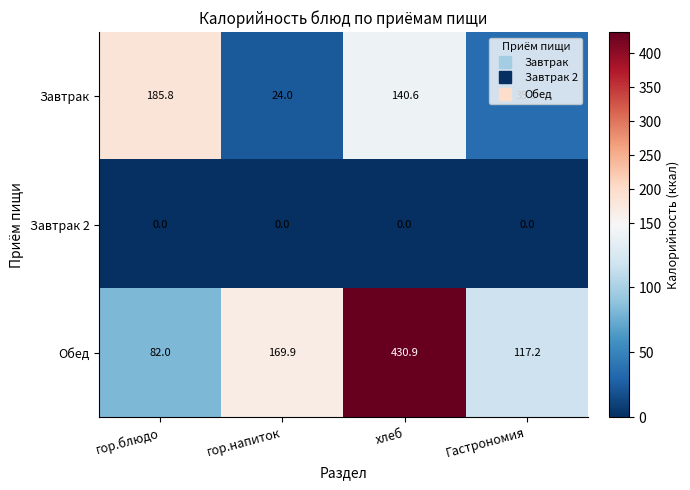

Where does the Завтрак series first go above 140?

гор.блюдо